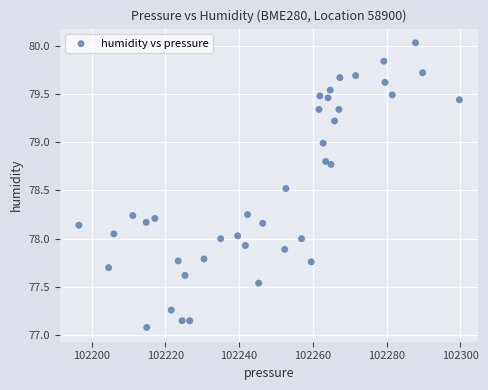

What is the range of X values (max minus min)?

103.2